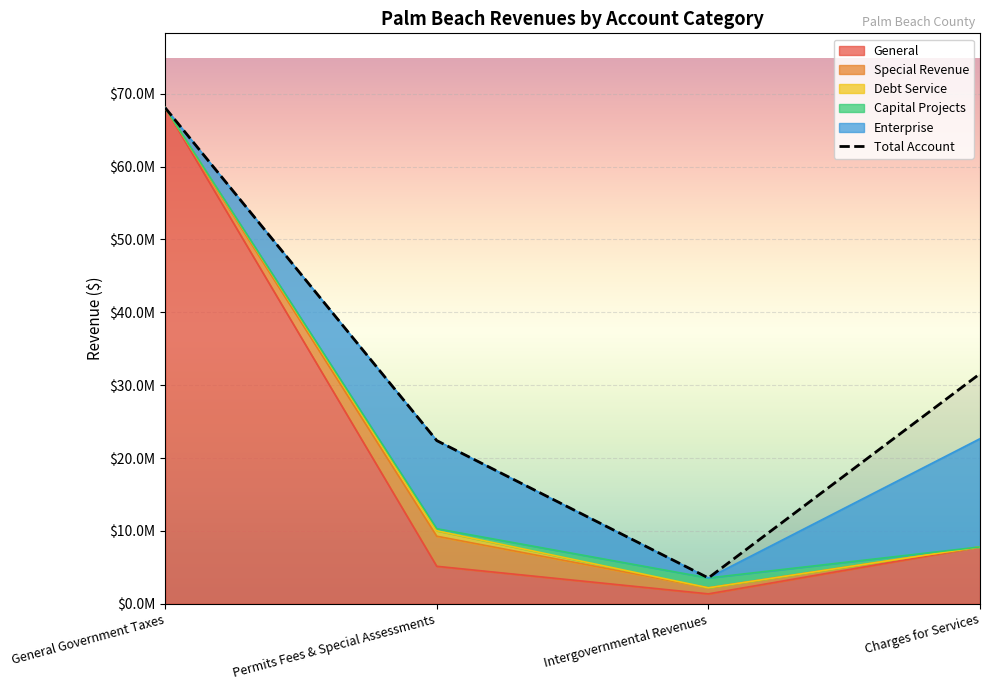

How many categories are shown in the chart?

4